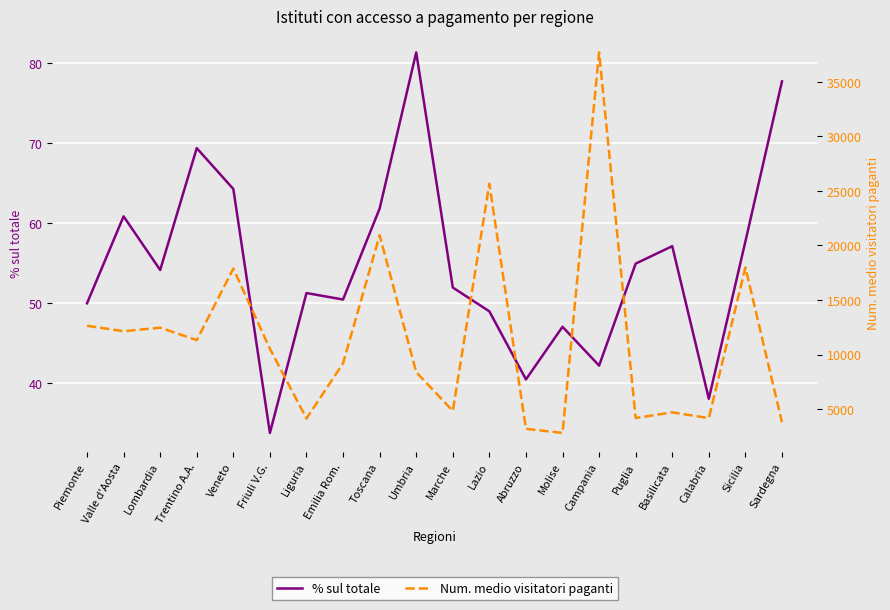

Which series changed the most between Calabria and Sicilia?

Num. medio visitatori paganti